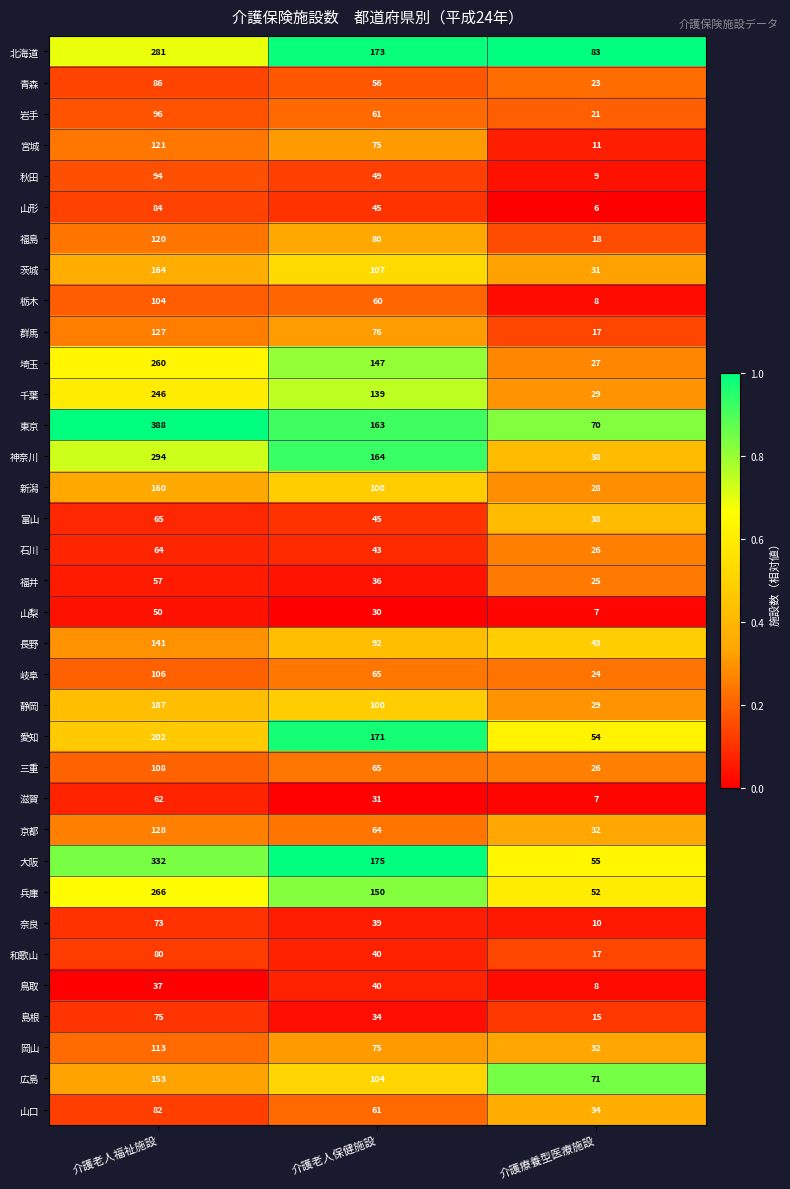

Which series has the largest range (max minus min)?

東京